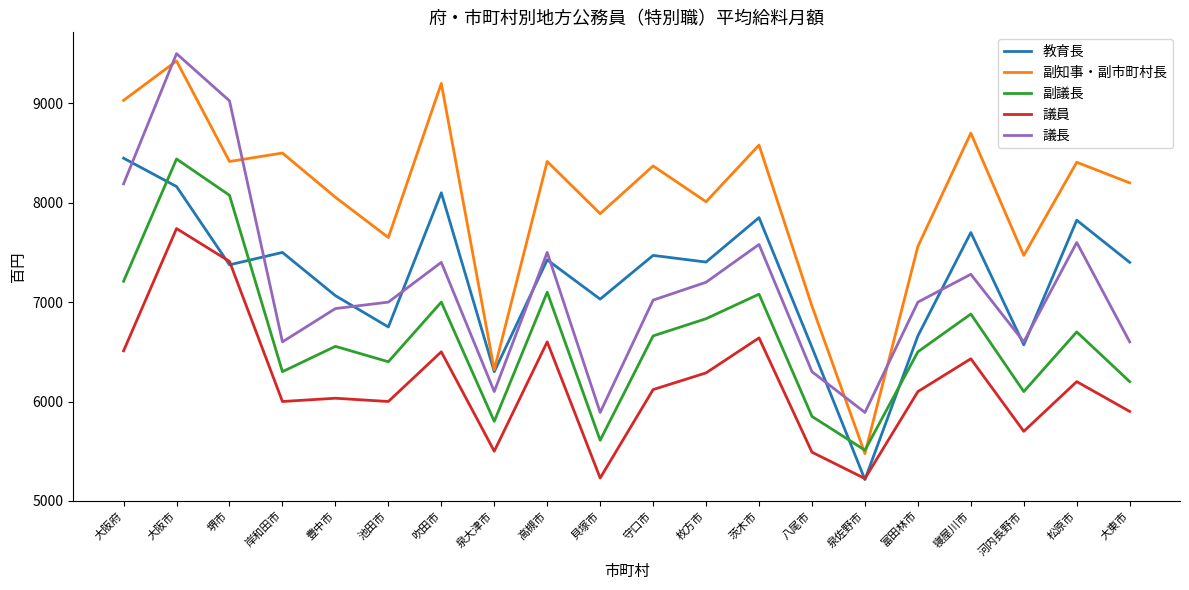

How many times do 副知事・副市町村長 and 副議長 cross each other?

2